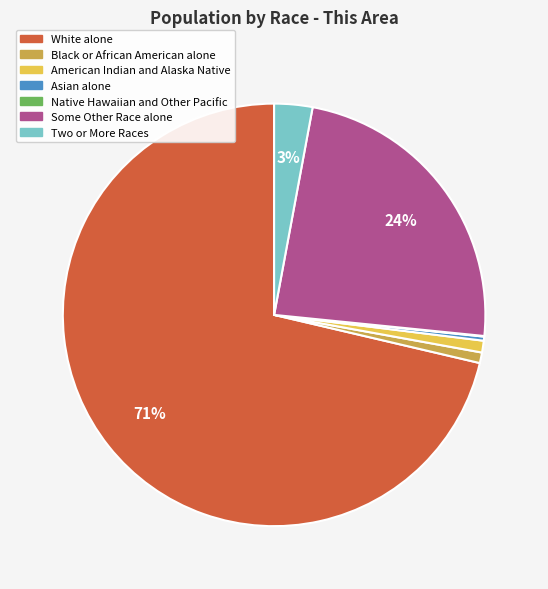

To the nearest percent, what is the combined percentage of White alone and Black or African American alone?

72%